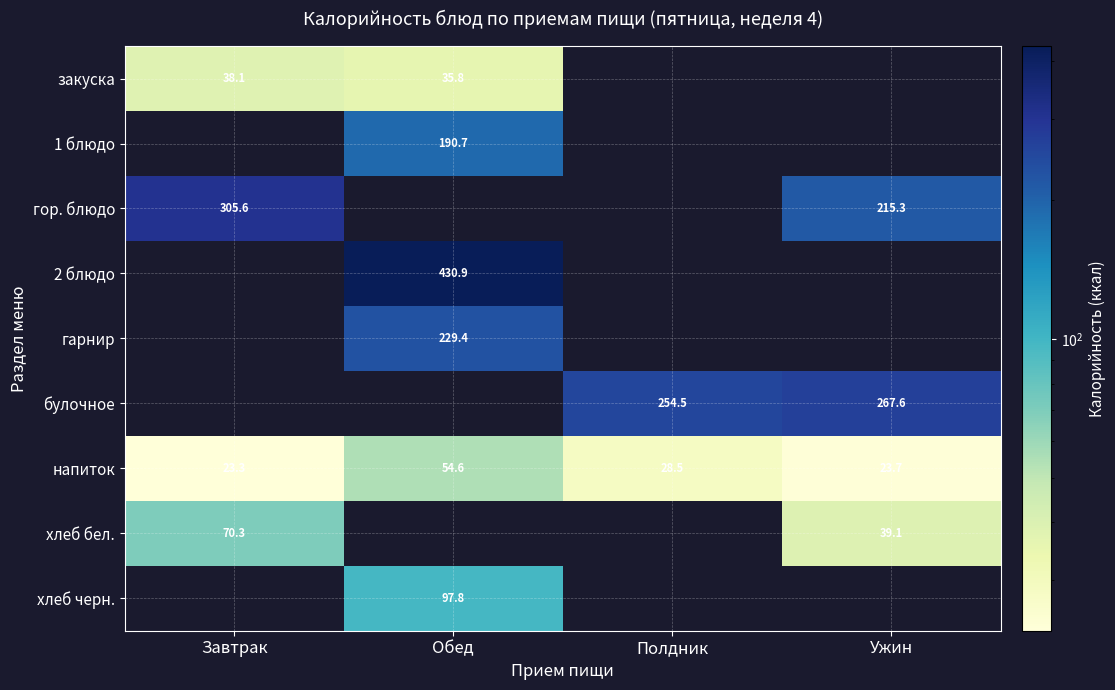

What is the sum of all напиток values?

130.1